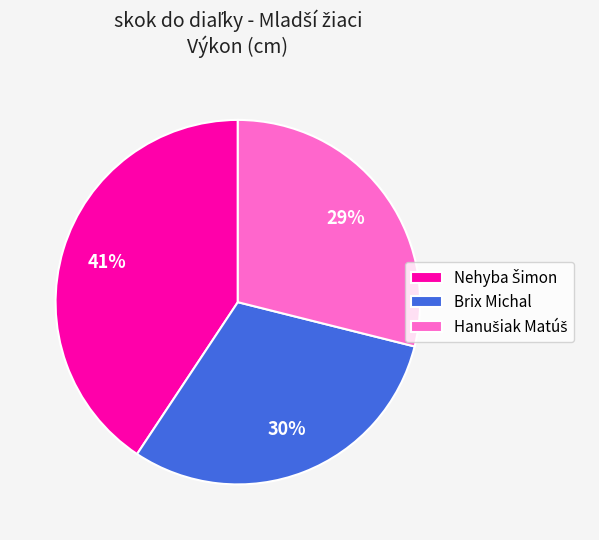

To the nearest percent, what percentage of the pie is Brix Michal?

30%